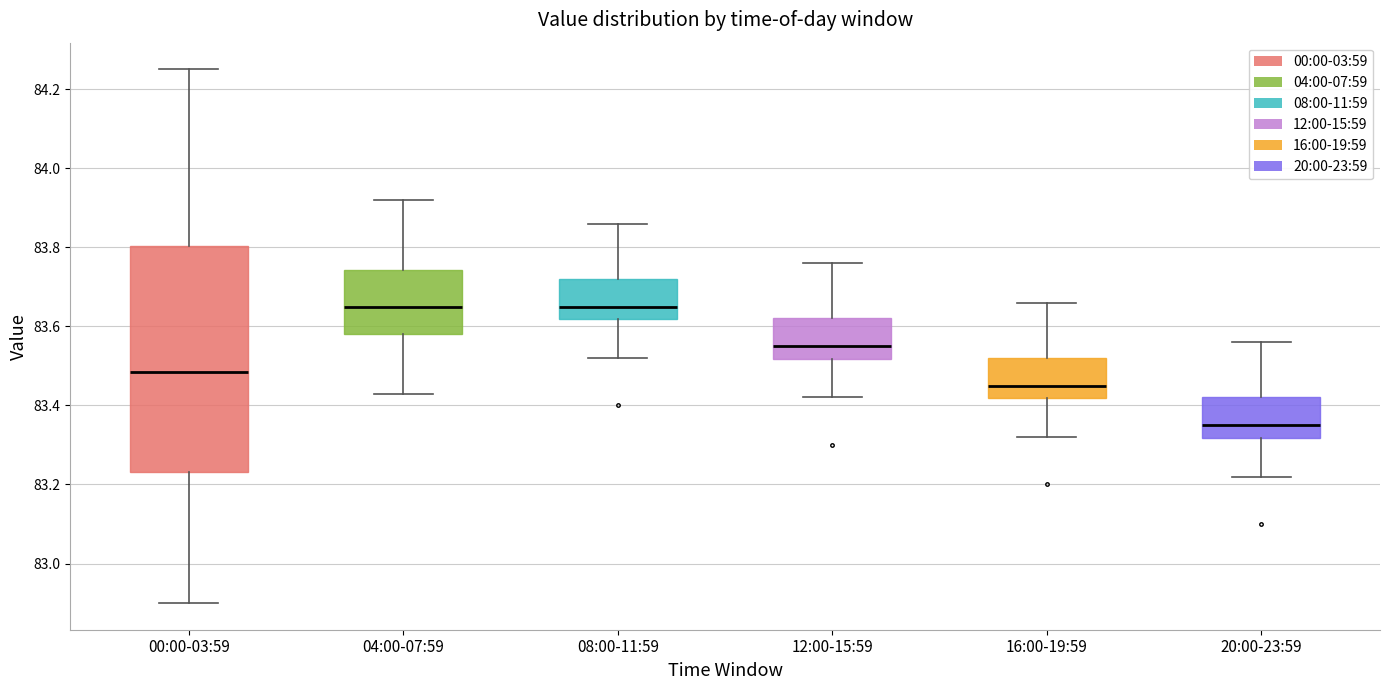

Which box is the tallest, from its lower edge to its upper edge?

00:00-03:59